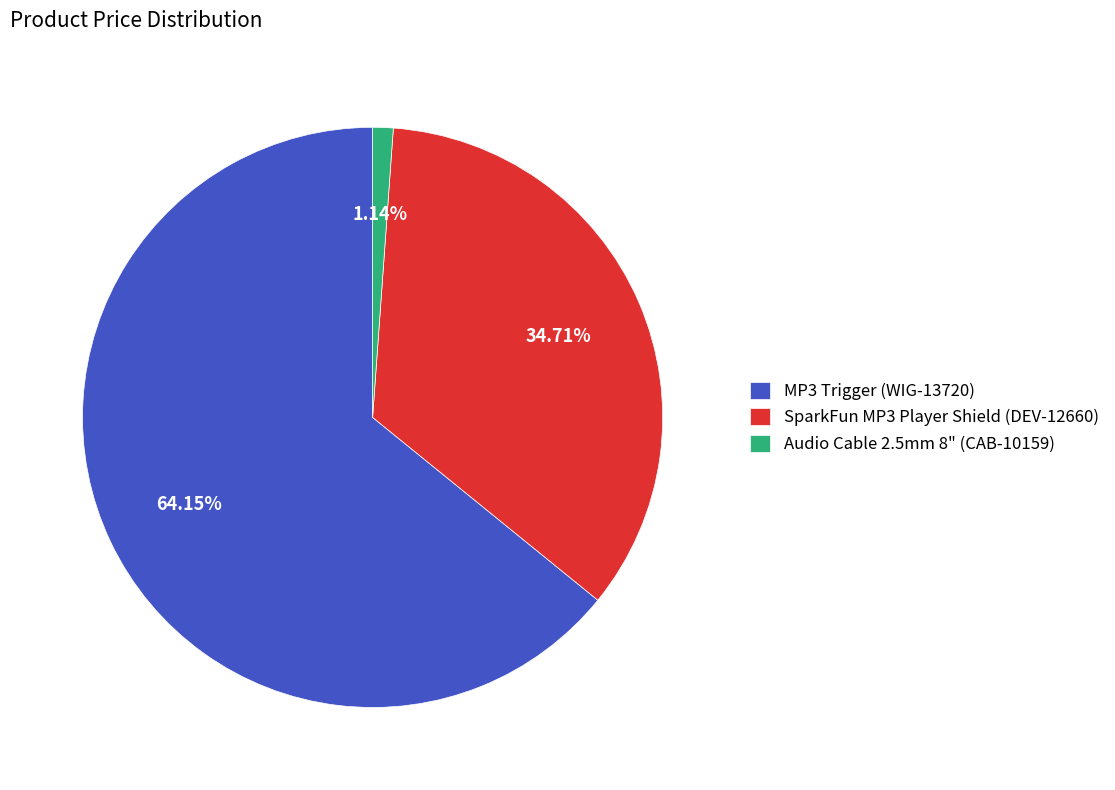

To the nearest percent, what is the average slice percentage?

33%